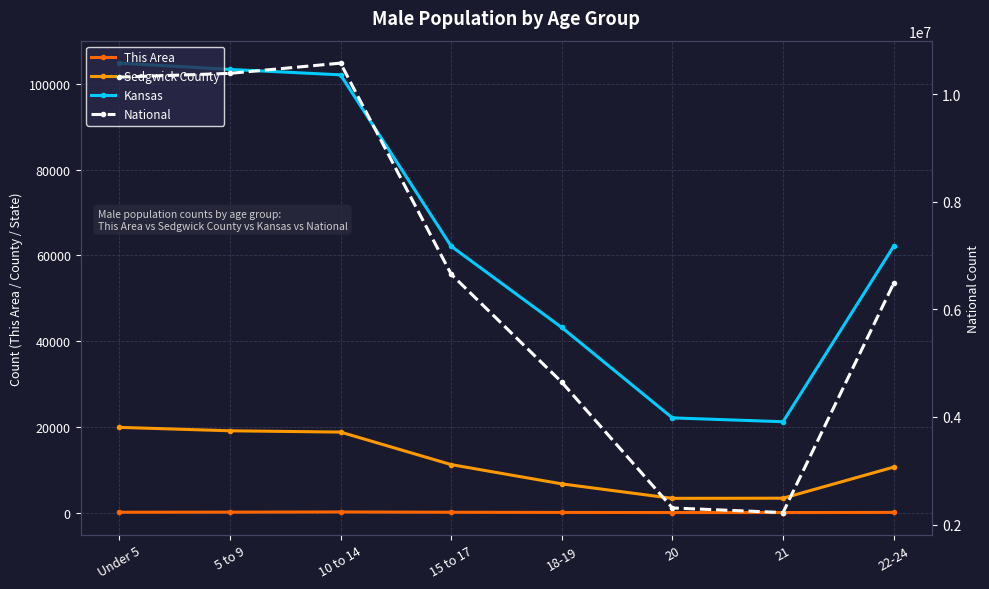

List the series in order of their peak value, highest first.

National, Kansas, Sedgwick County, This Area